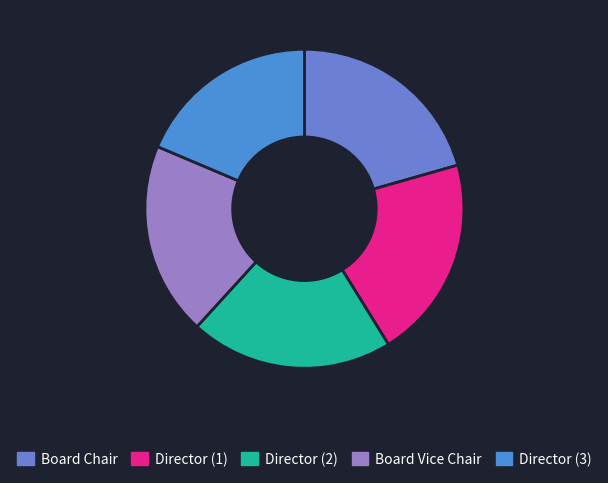

How many segments does this pie chart have?

5